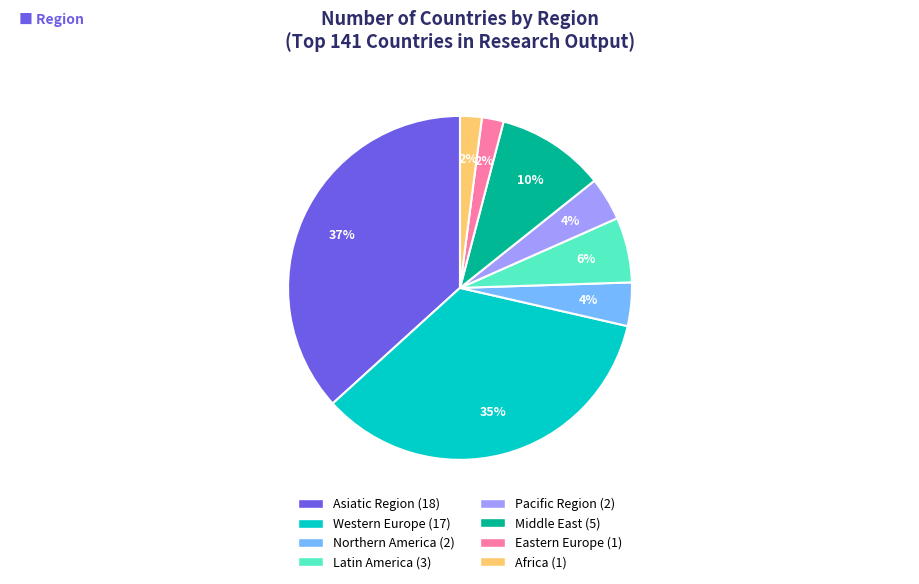

Between Asiatic Region and Middle East, which is larger?

Asiatic Region